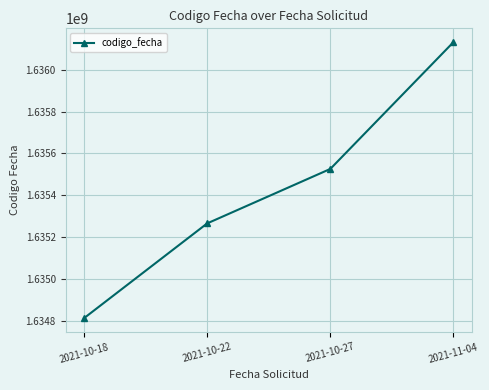

What is the sum of all values?

6541735760